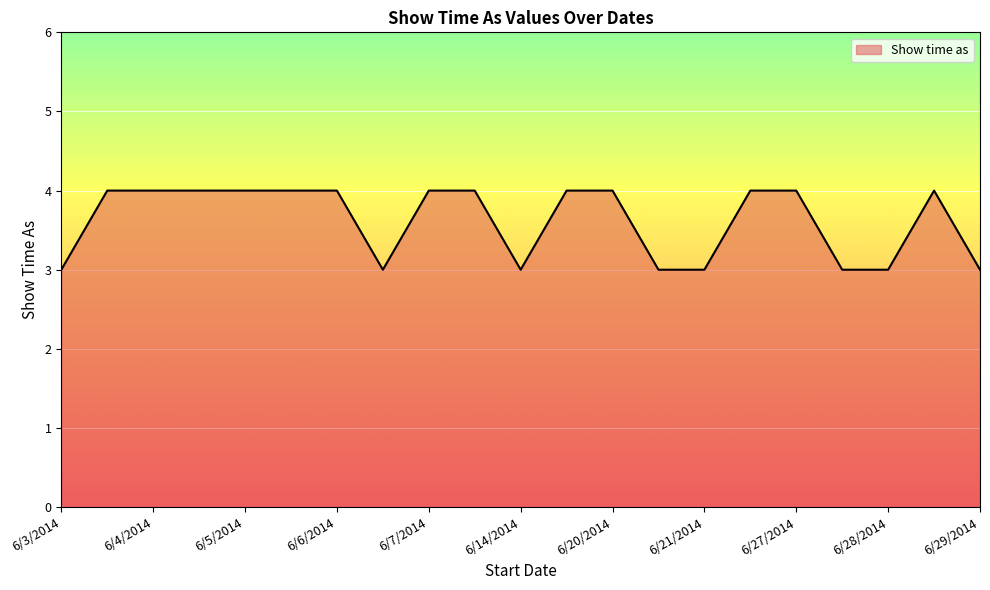

What is the difference between the maximum and minimum values?

1